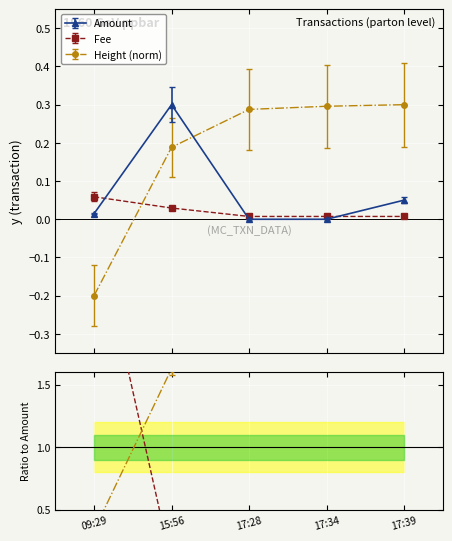

Rank the series by their maximum value, from lowest to highest.

Fee, Amount, Height (norm)